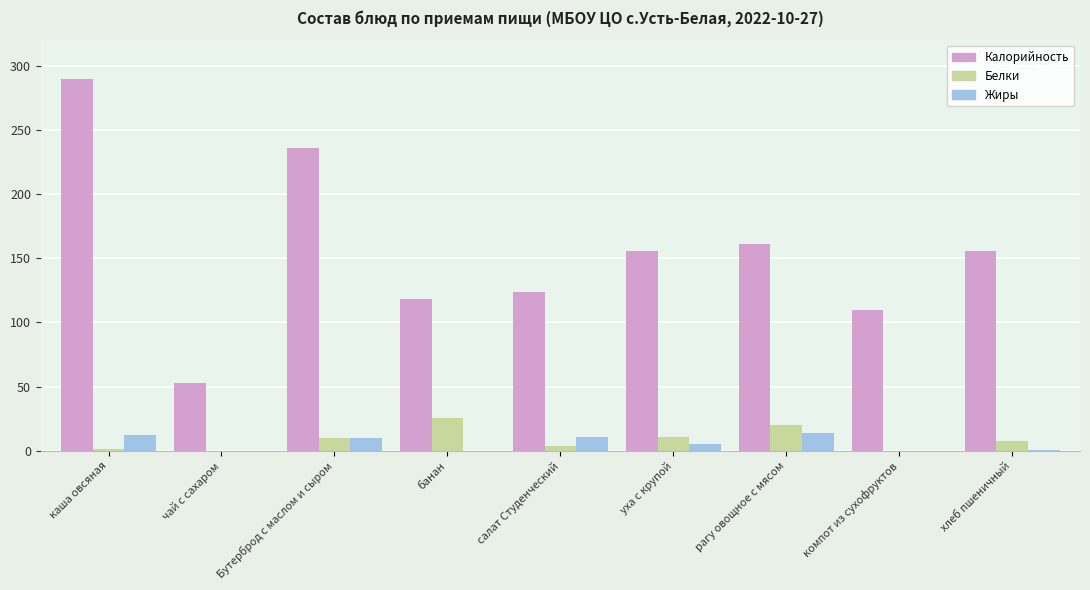

What are all the series names shown in the legend?

Калорийность, Белки, Жиры